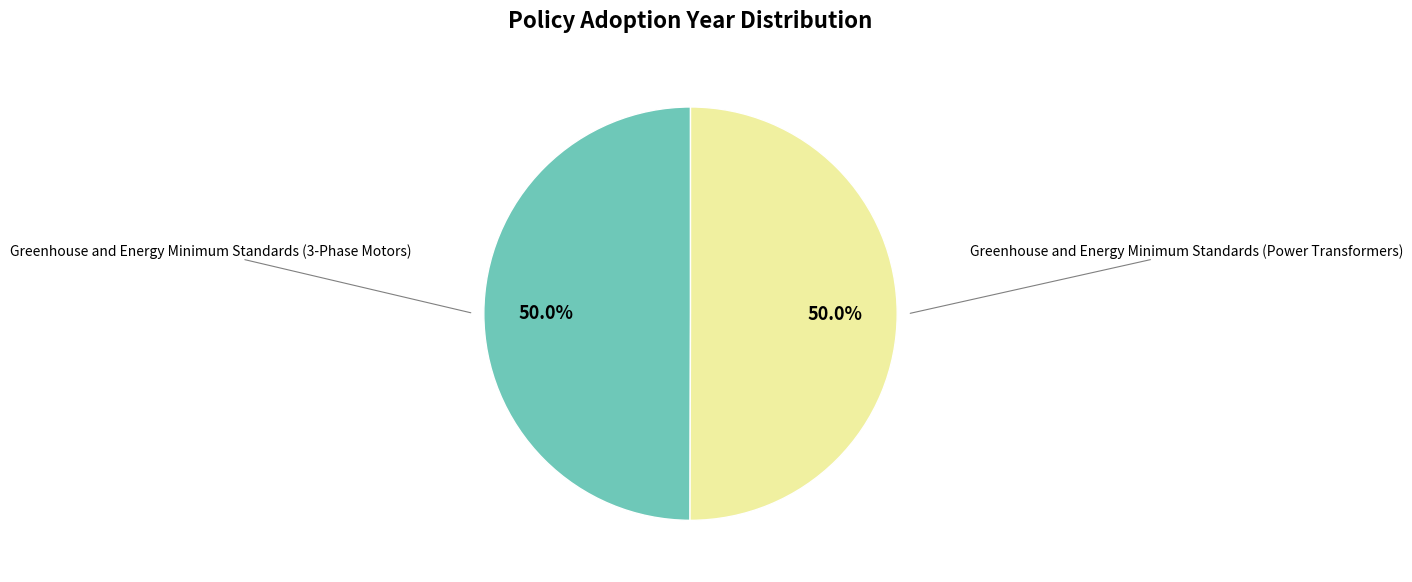

Is it true that Greenhouse and Energy Minimum Standards (3-Phase Motors) is 50% of the pie?

True